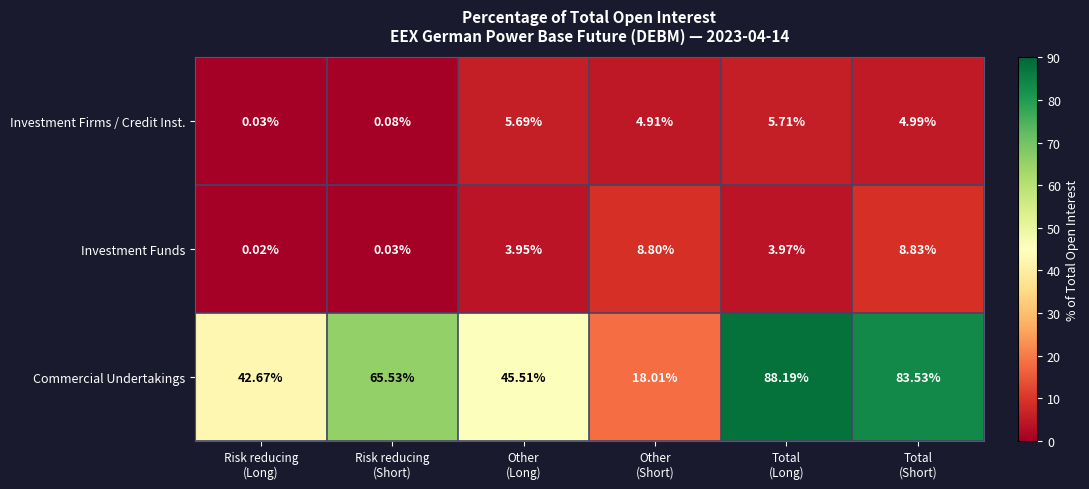

Which label corresponds to the largest value in the chart?

Total
(Long)